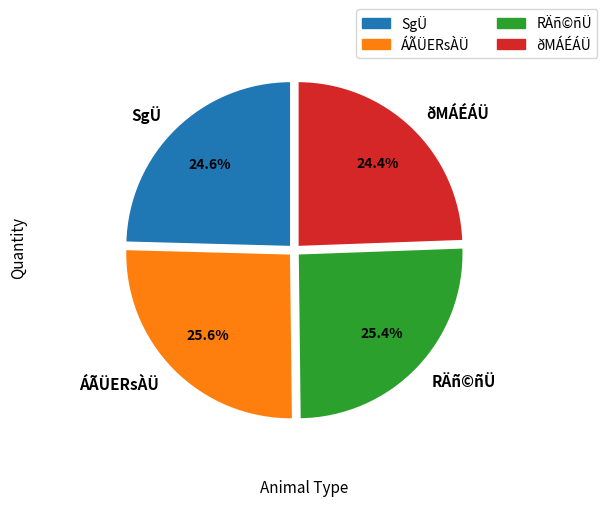

Is there a majority slice in this chart?

No